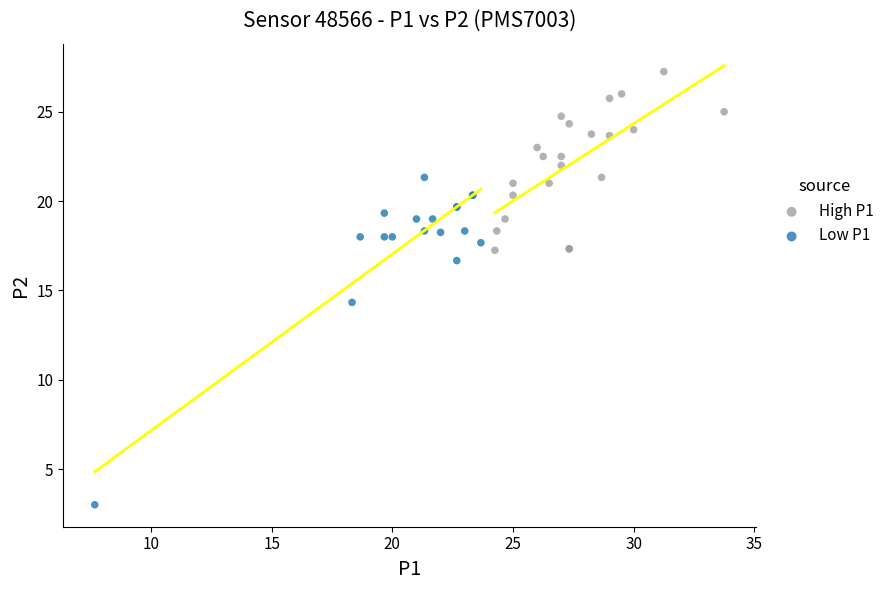

Which series reaches the maximum Y coordinate?

High P1